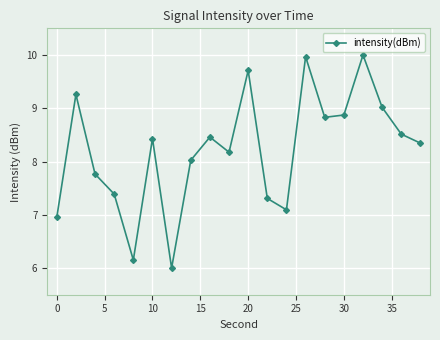

What is the value of the 1st point from the left?

7.0